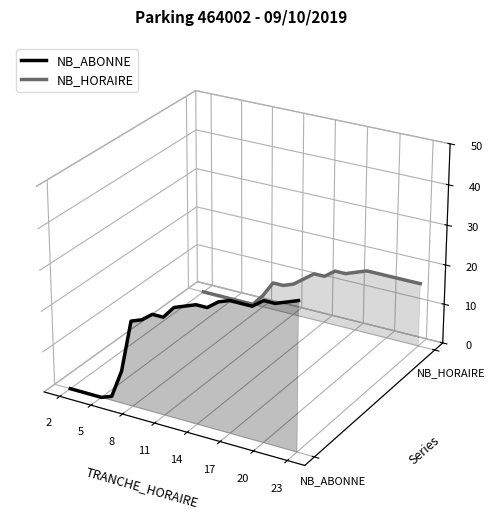

Between 8 and 20, which is larger?

8